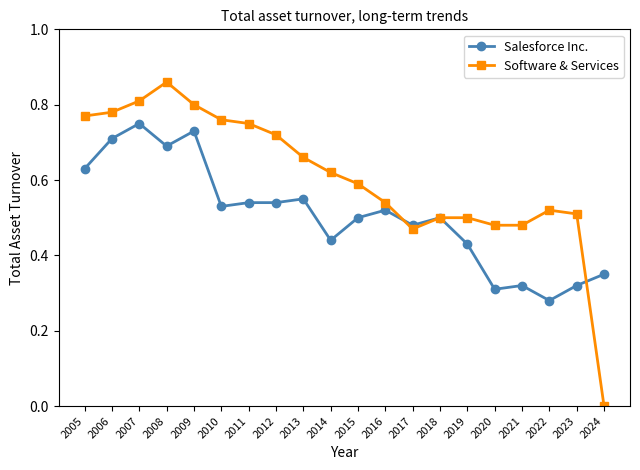

The value of Salesforce Inc. at 2006 is 1.1. True or false?

False